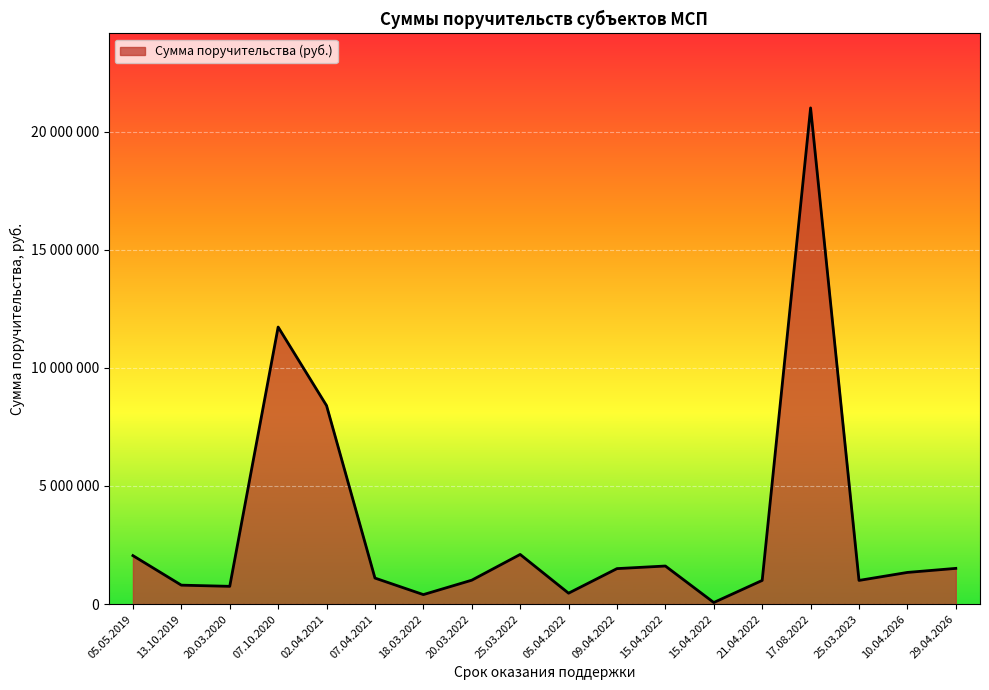

Rank the categories by value from lowest to highest.

15.04.2022, 18.03.2022, 05.04.2022, 20.03.2020, 13.10.2019, 25.03.2023, 21.04.2022, 20.03.2022, 07.04.2021, 10.04.2026, 09.04.2022, 29.04.2026, 15.04.2022, 05.05.2019, 25.03.2022, 02.04.2021, 07.10.2020, 17.08.2022